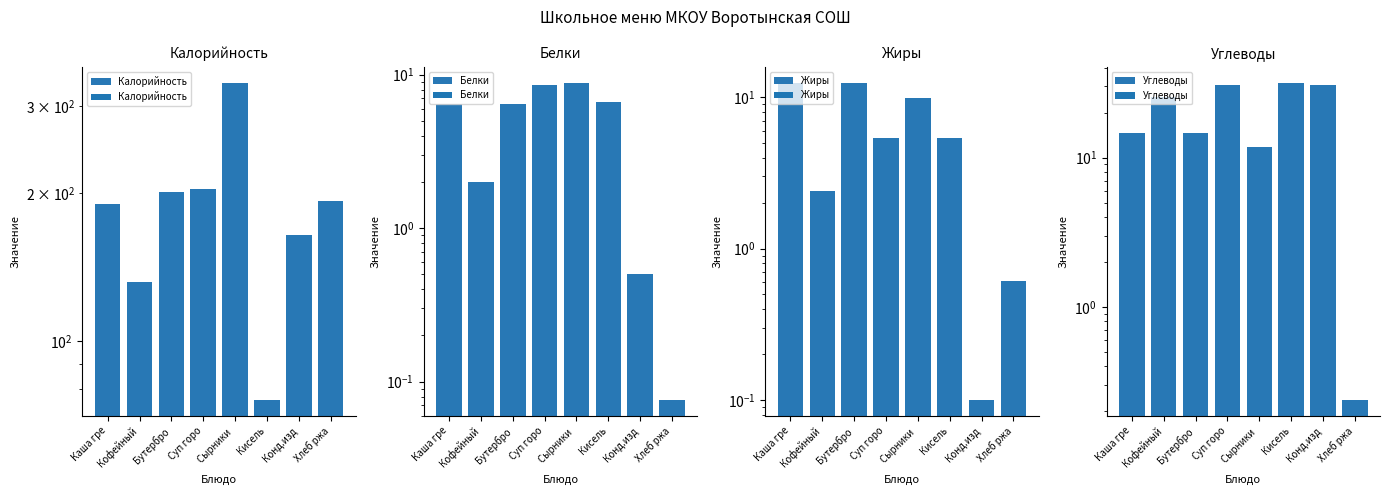

Reading right to left, list all the values displayed in this chart.

Калорийность: Хлеб ржа=193.0	Конд.изд=164.0	Кисель=76.0	Сырники =335.0	Суп горо=204.0	Бутербро=201.0	Кофейный=132.0	Каша гре=190.0
Белки: Хлеб ржа=0.1	Конд.изд=0.5	Кисель=6.6	Сырники =8.9	Суп горо=8.6	Бутербро=6.4	Кофейный=2.0	Каша гре=6.4
Жиры: Хлеб ржа=0.6	Конд.изд=0.1	Кисель=5.4	Сырники =9.8	Суп горо=5.4	Бутербро=12.5	Кофейный=2.4	Каша гре=12.5
Углеводы: Хлеб ржа=0.2	Конд.изд=30.9	Кисель=31.8	Сырники =11.7	Суп горо=30.8	Бутербро=14.6	Кофейный=25.6	Каша гре=14.6